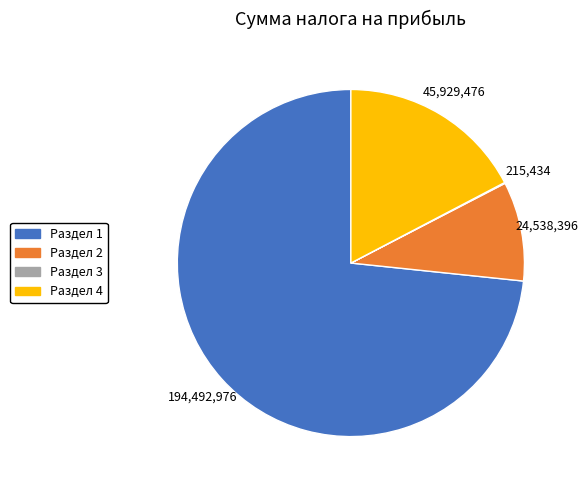

What is the ratio of the value at Раздел 1 to the value at Раздел 2?

7.9